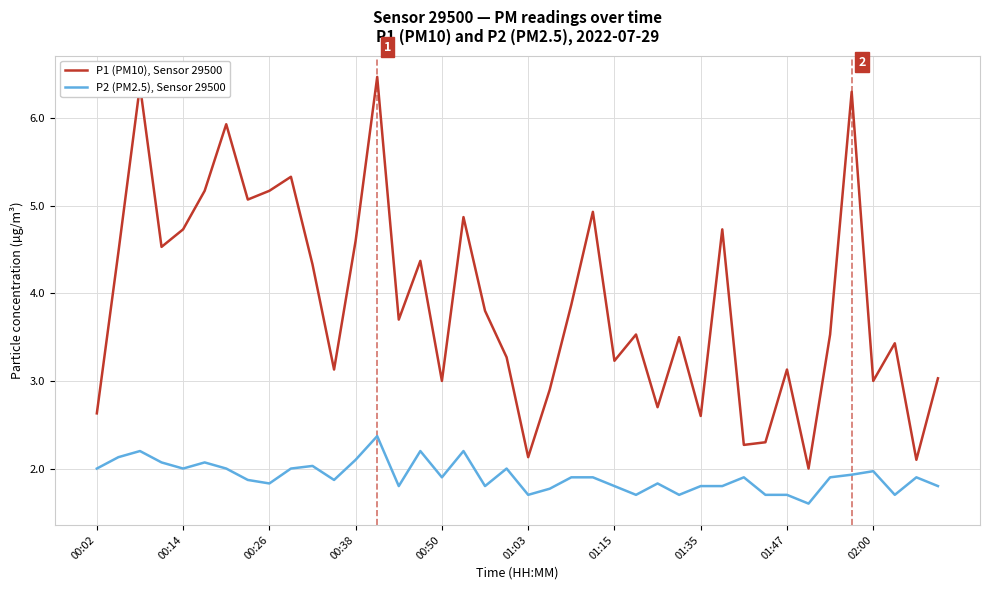

Which series has the widest spread of values?

P1 (PM10), Sensor 29500